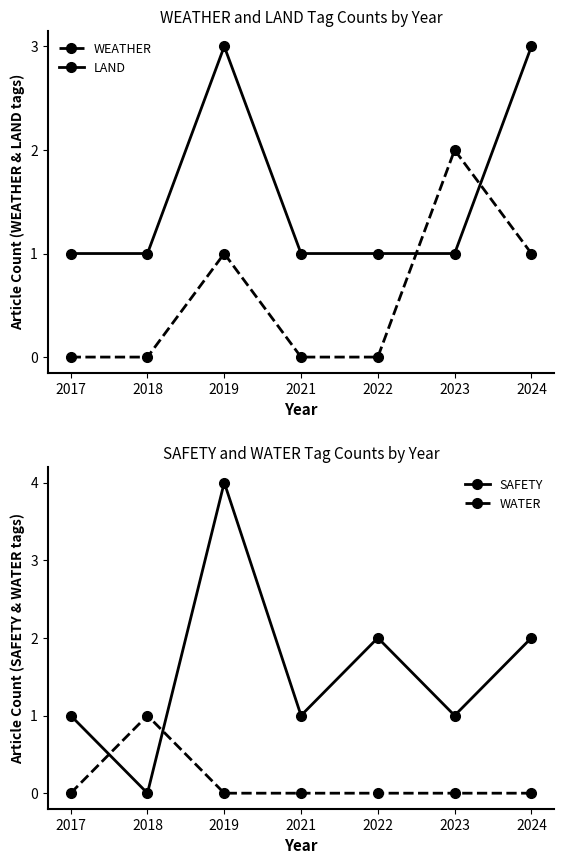

Count the WEATHER values in the range 0 to 1.

6